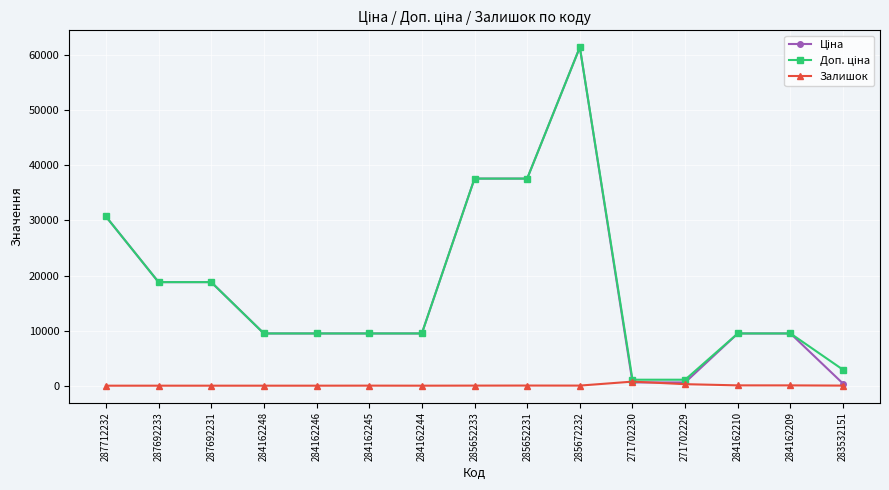

At which category is the sum across all series the highest?

285672232